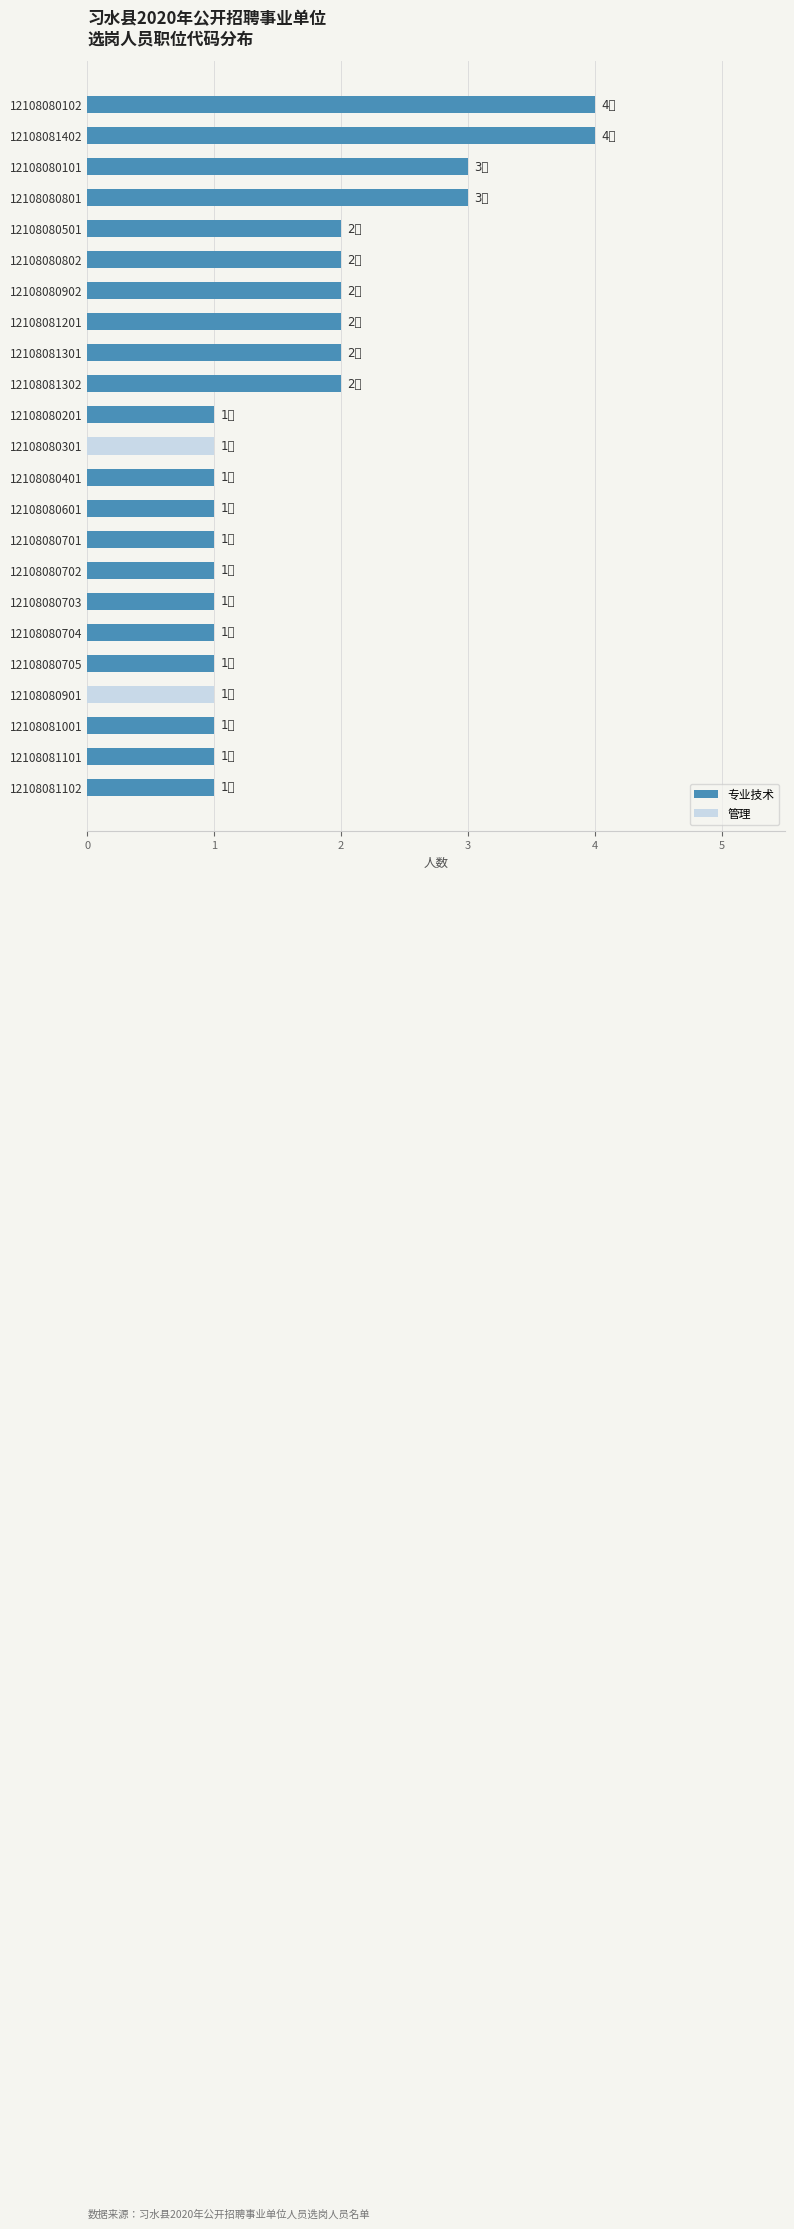

What is the highest value of the 专业技术 series?

4